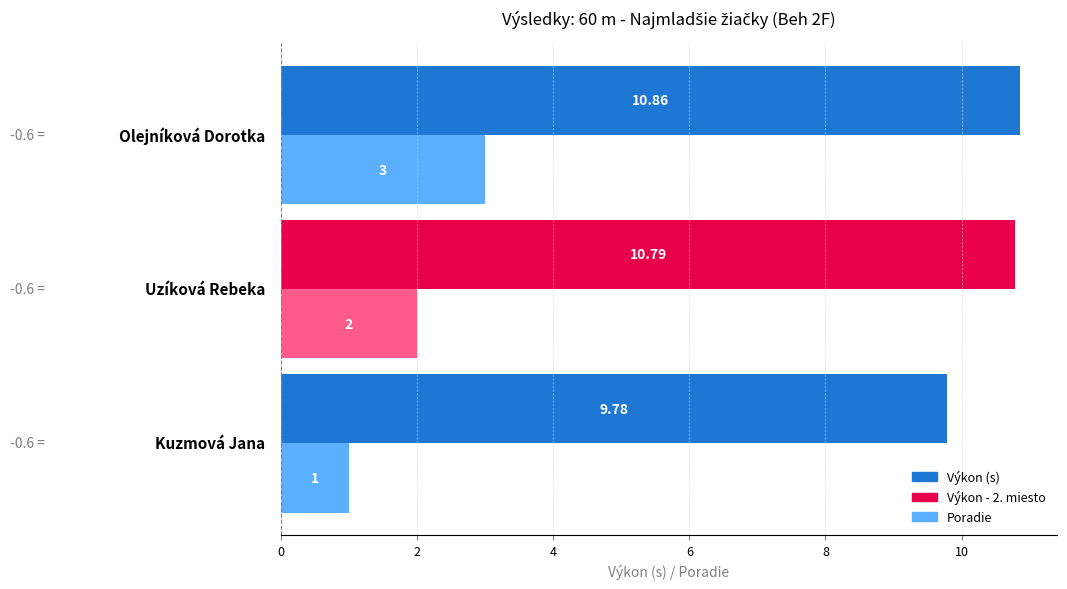

How many categories are shown in the chart?

3